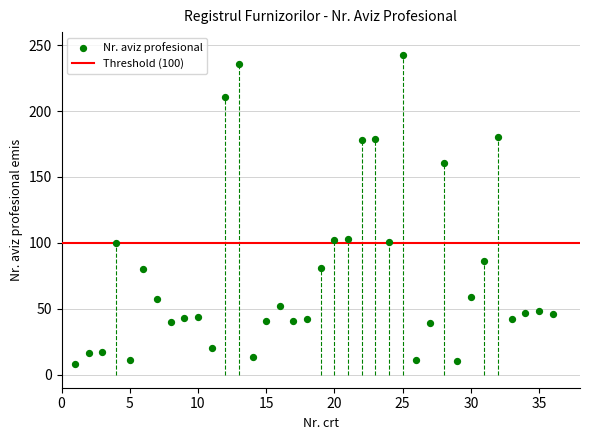

What is the range of X values (max minus min)?

35